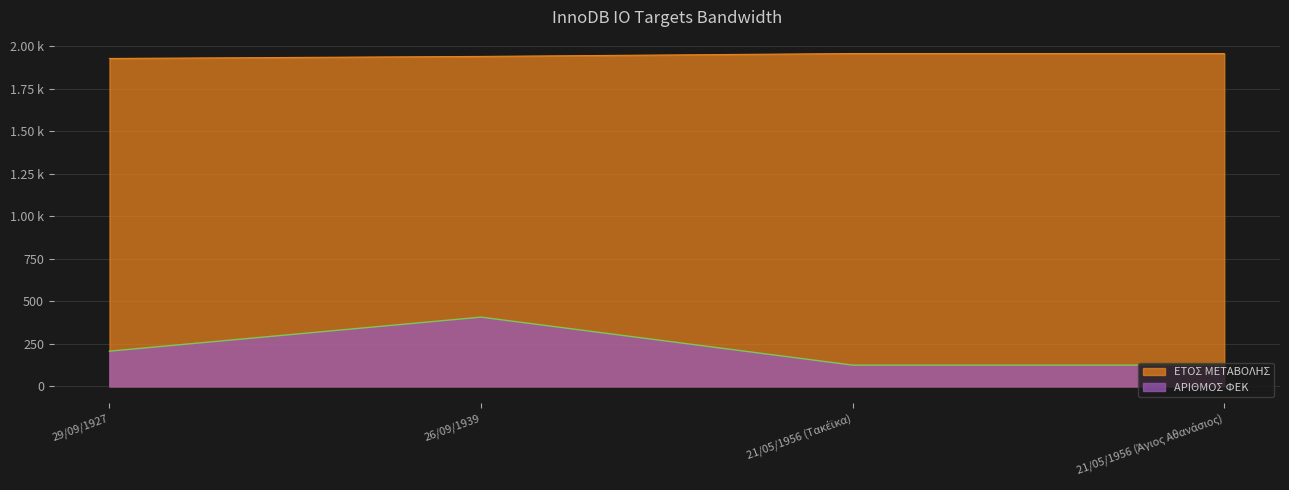

True or false: ΕΤΟΣ ΜΕΤΑΒΟΛΗΣ and ΑΡΙΘΜΟΣ ΦΕΚ cross at least once.

False